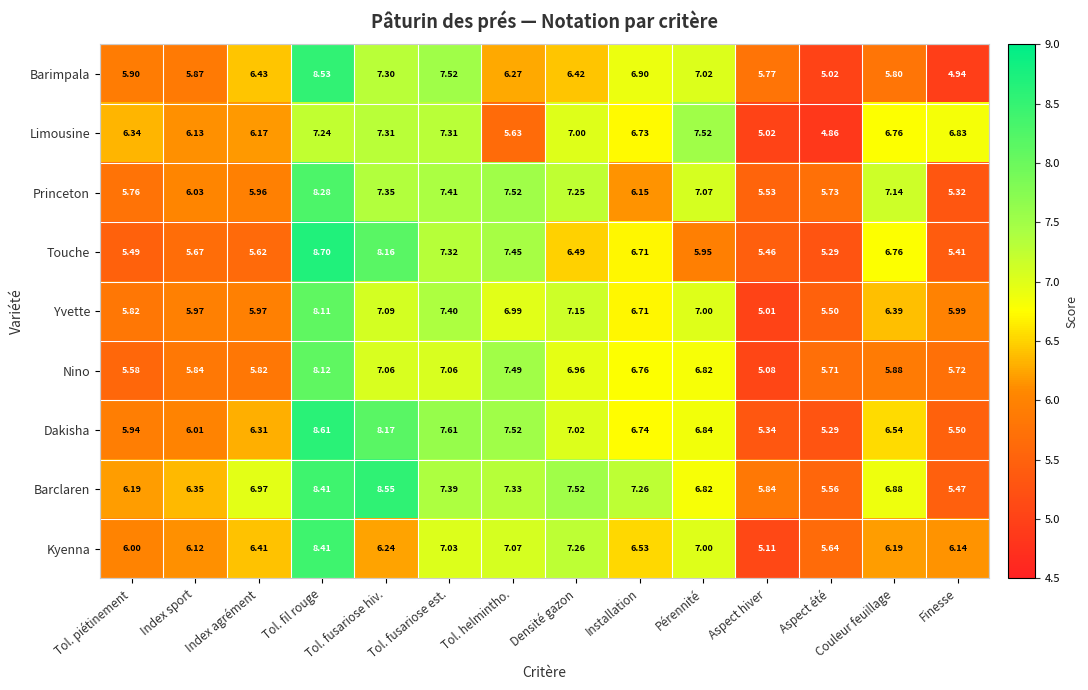

At which label is Yvette closest to 6?

Finesse